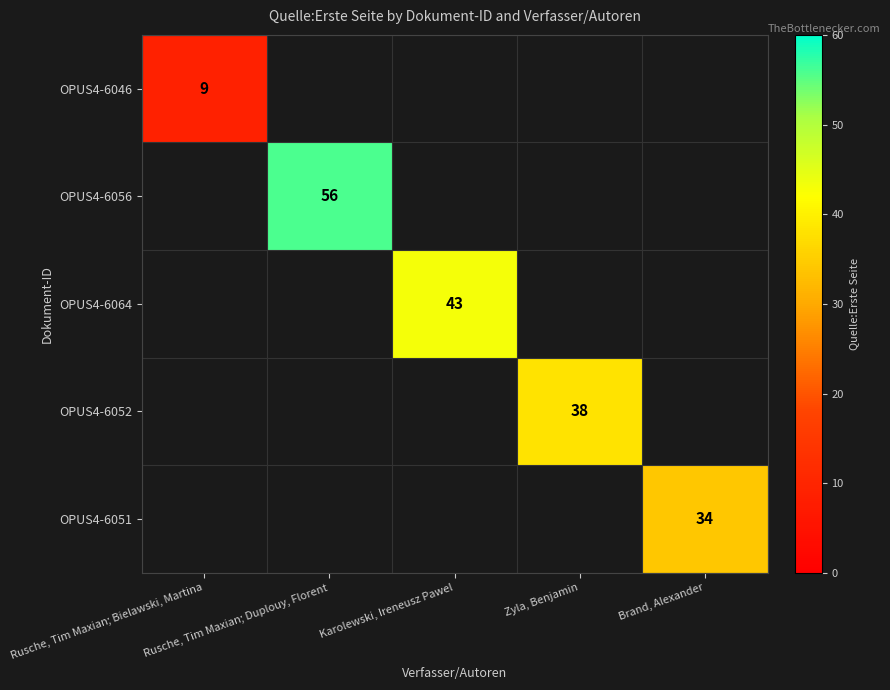

The OPUS4-6056 series shows 0 at Karolewski, Ireneusz Pawel. True or false?

True